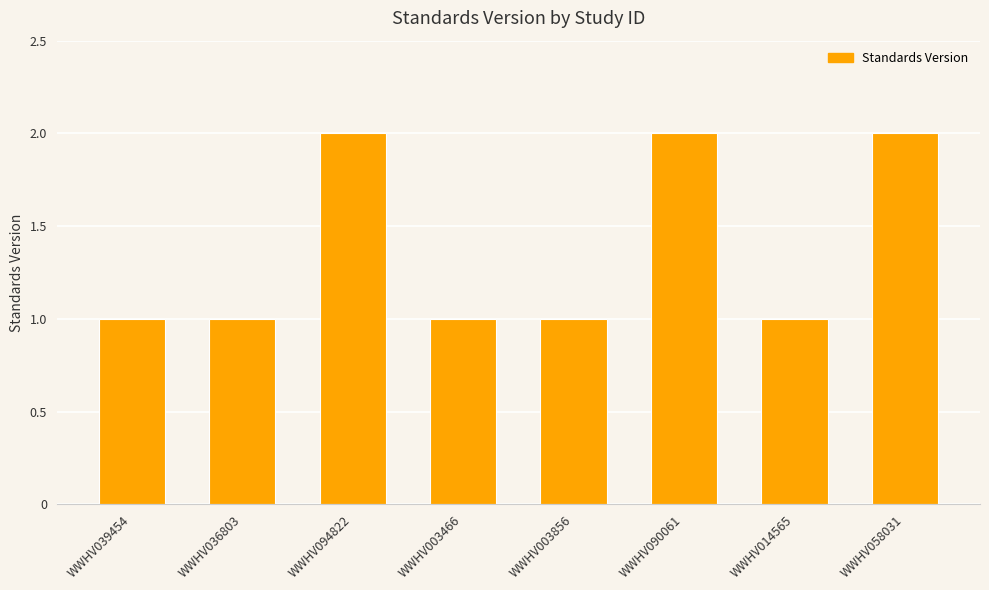

How many distinct data groups are displayed?

1